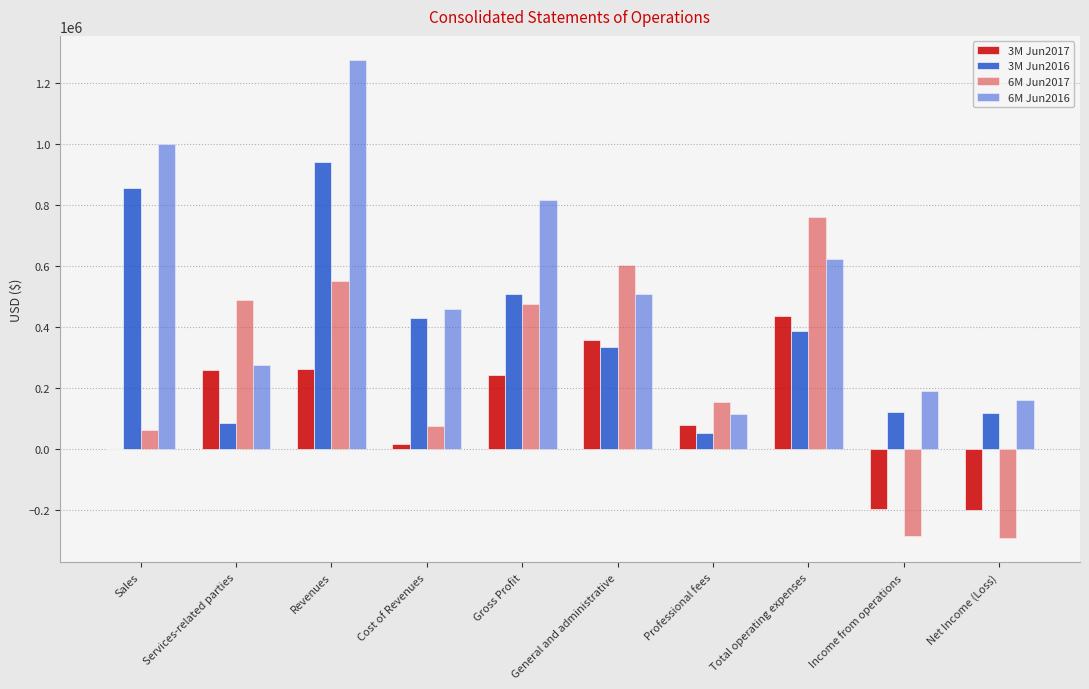

At which category is the sum across all series the highest?

Revenues